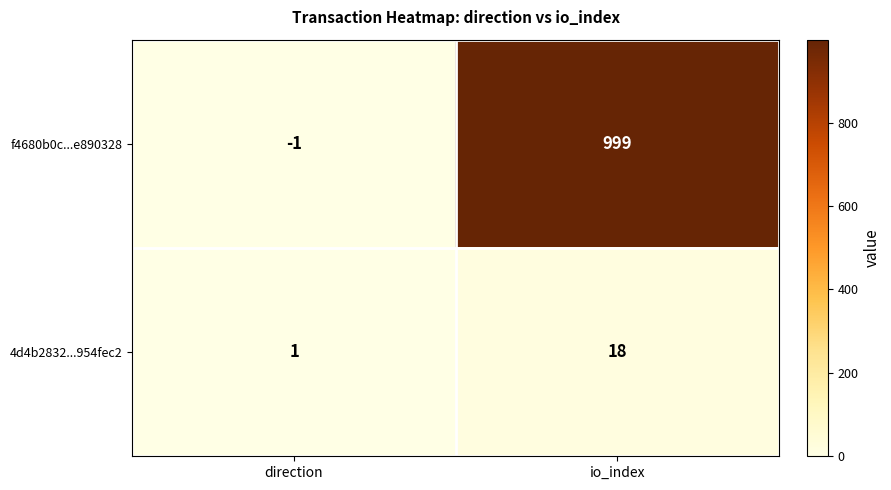

What is the sum of the 4d4b2832...954fec2 values at io_index and direction?

19